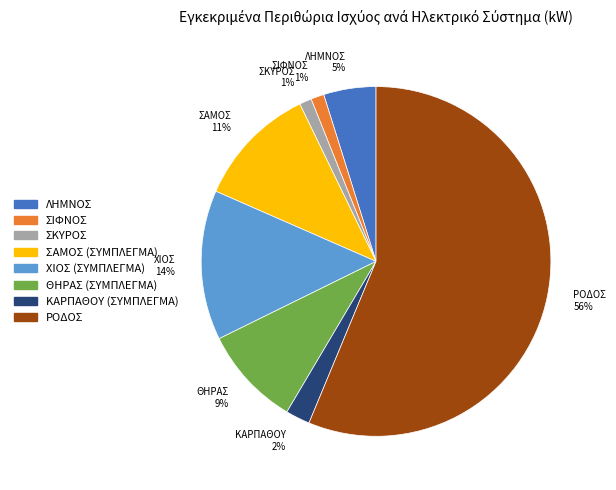

To the nearest percent, what percentage of the pie is ΛΗΜΝΟΣ?

5%